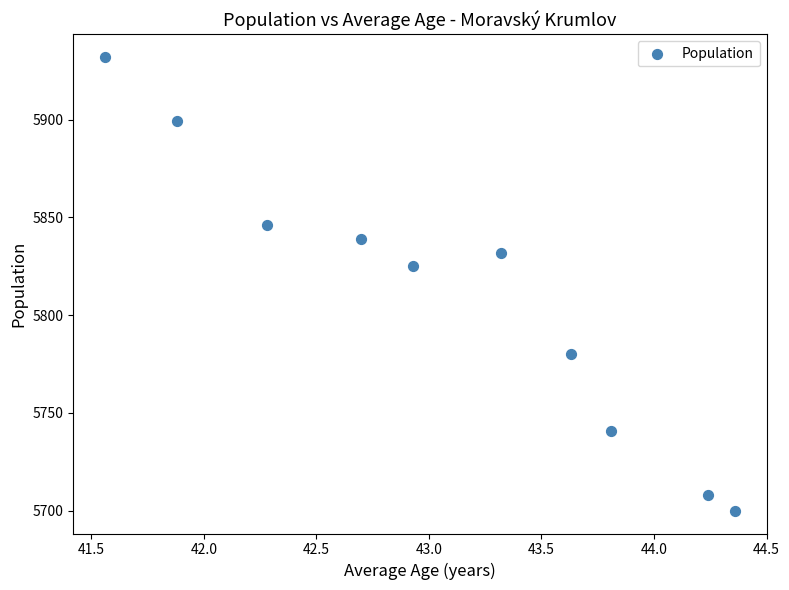

What is the range of Y values (max minus min)?

232